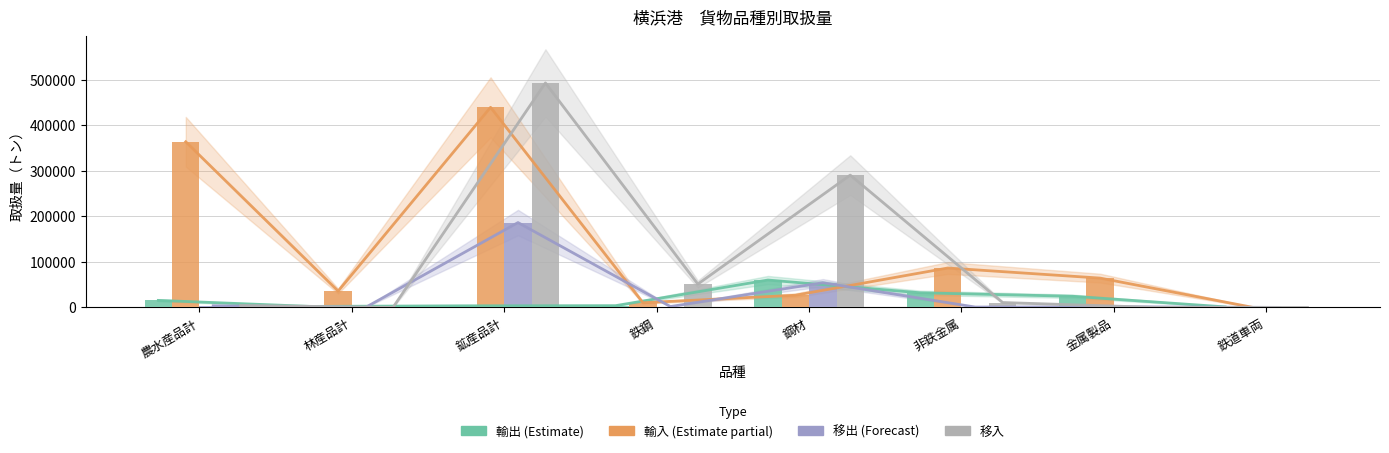

How many categories are shown in the chart?

8